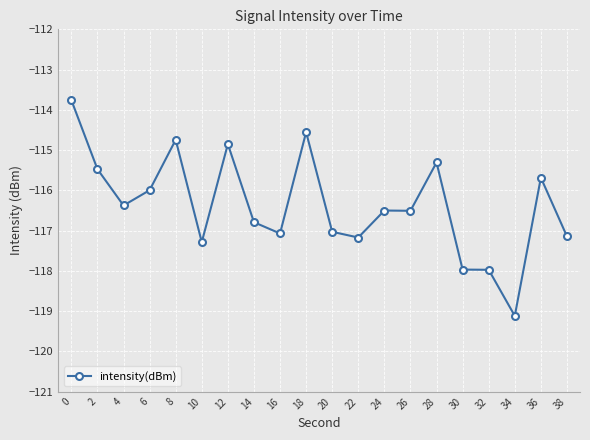

What is the average value?

-116.4